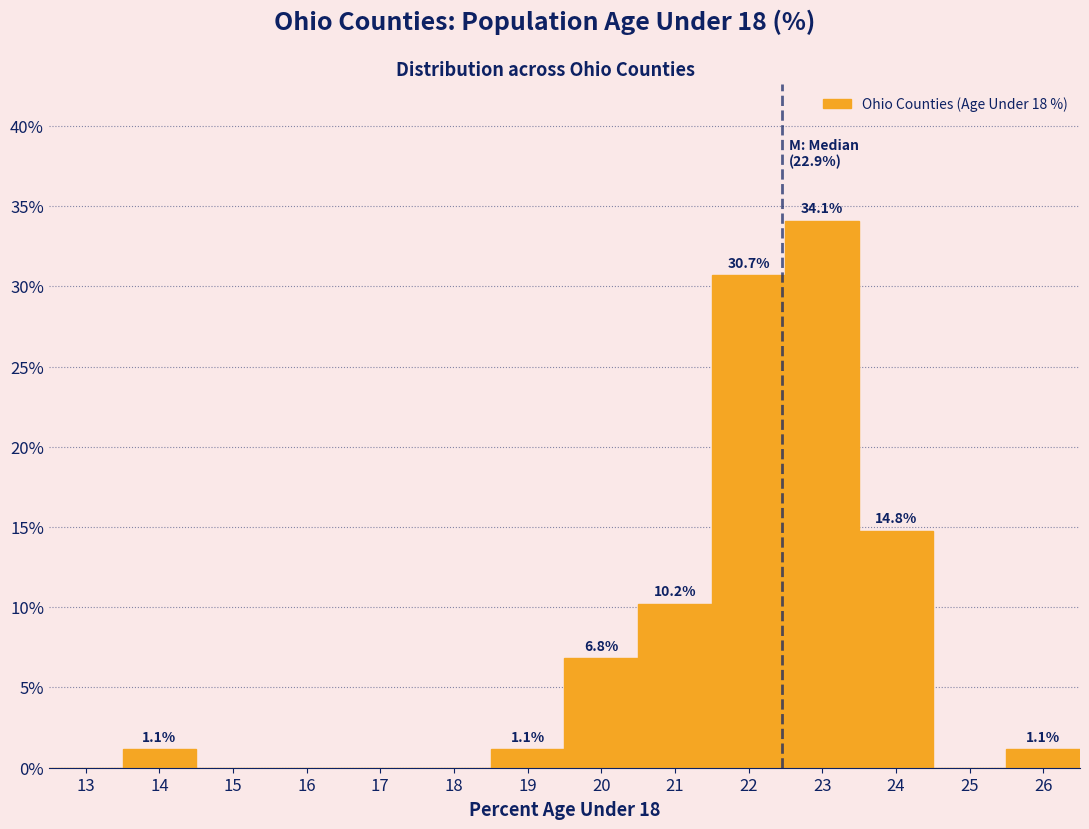

Reading left to right, what are all the values shown in this chart?

13=0.0	14=1.1	15=0.0	16=0.0	17=0.0	18=0.0	19=1.1	20=6.8	21=10.2	22=30.7	23=34.1	24=14.8	25=0.0	26=1.1